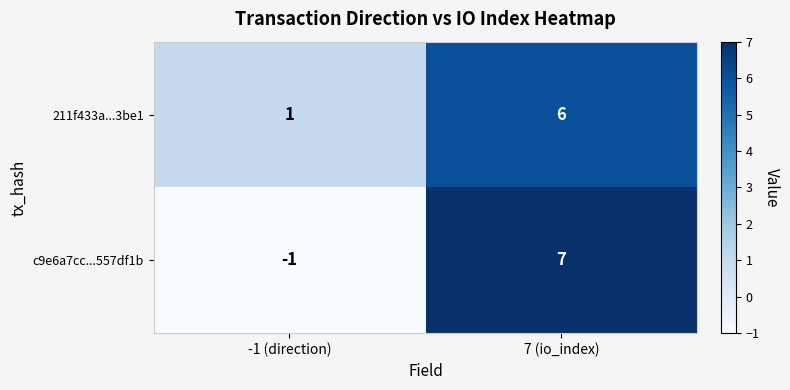

How many data points does each series have?

2